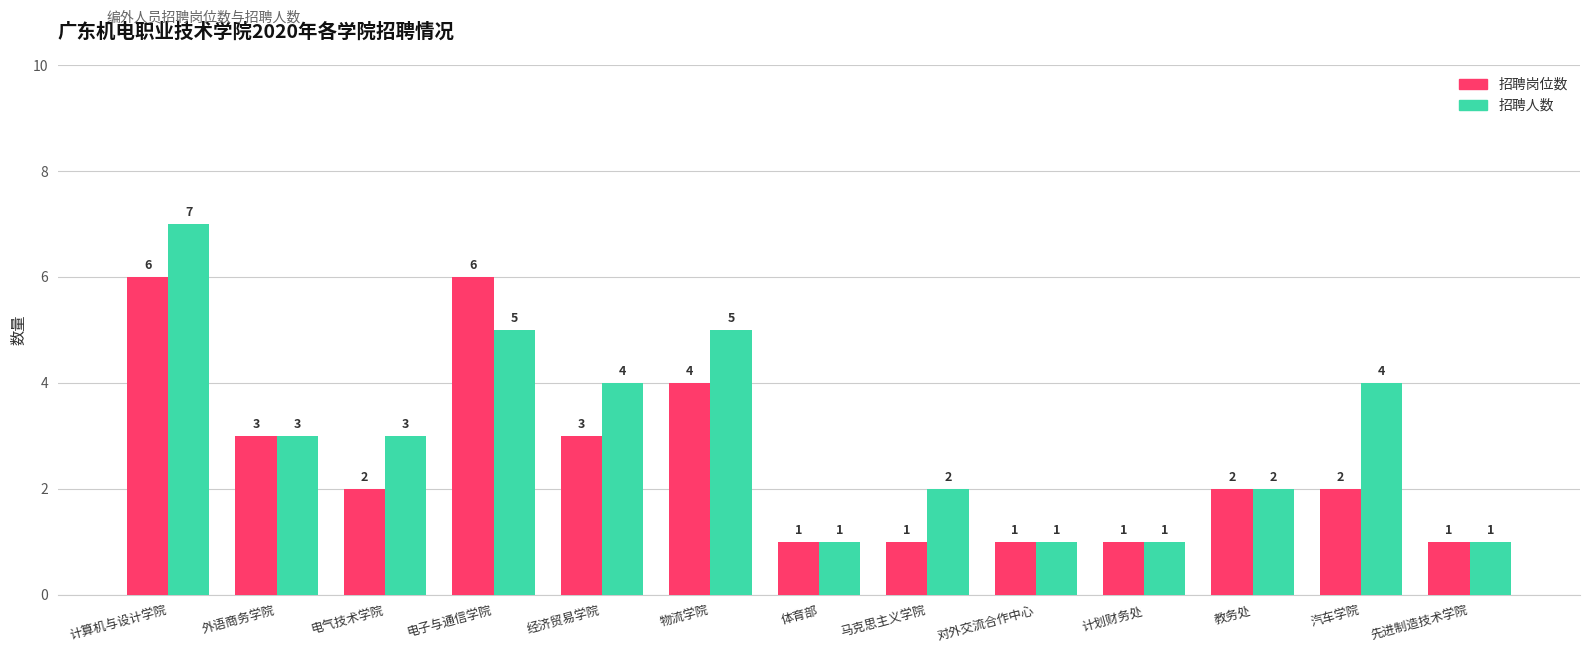

The value of 招聘人数 at 教务处 is 4. True or false?

False